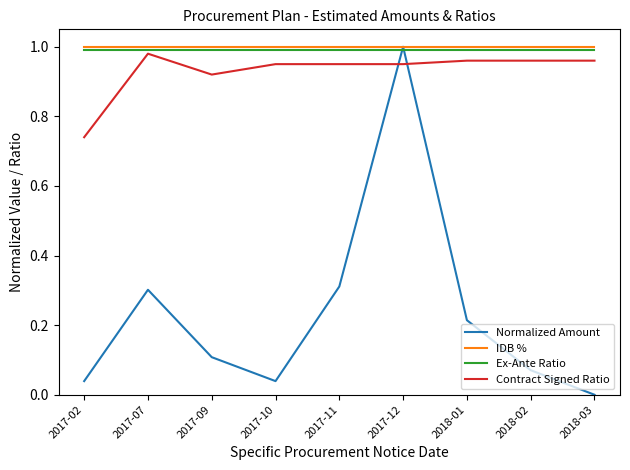

What is the total value across all series at 2018-02?

3.0